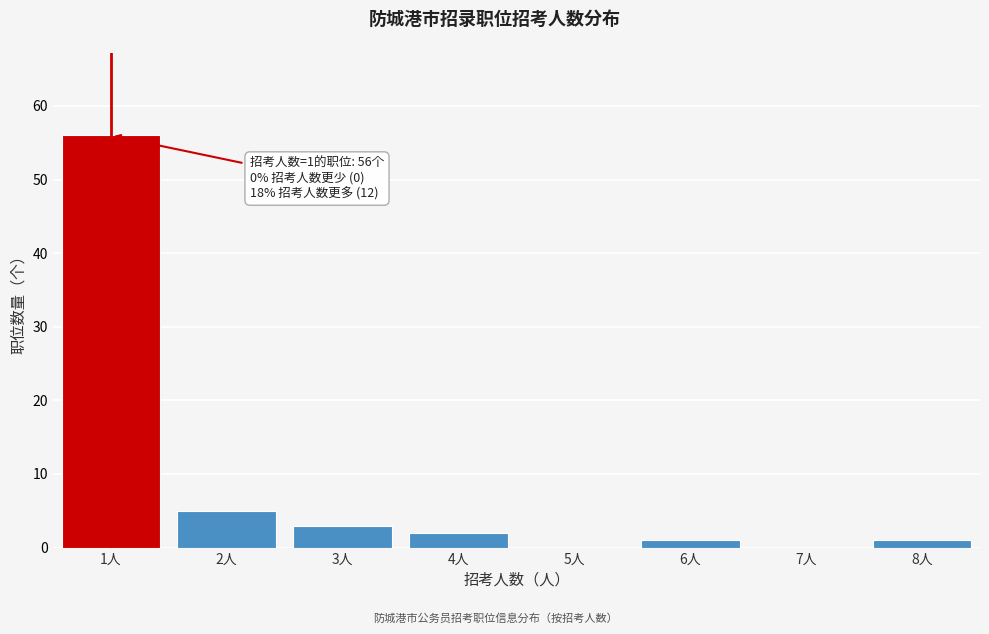

Reading left to right, list all the values displayed in this chart.

1人=56	2人=5	3人=3	4人=2	5人=0	6人=1	7人=0	8人=1